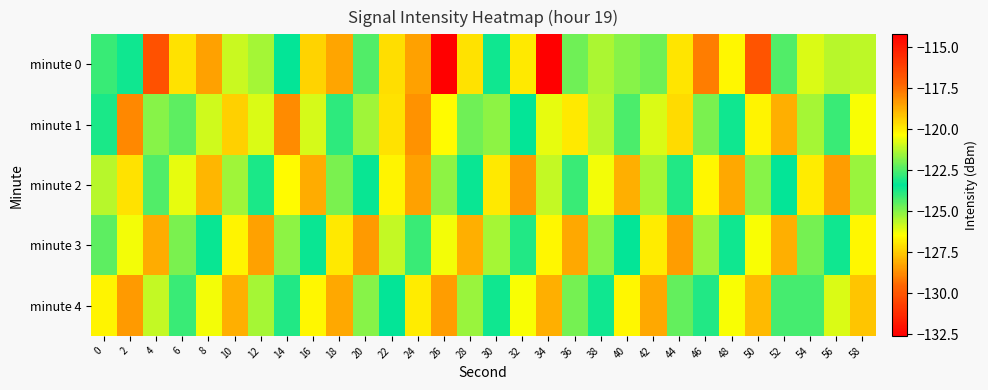

Which series has the largest range (max minus min)?

minute 0